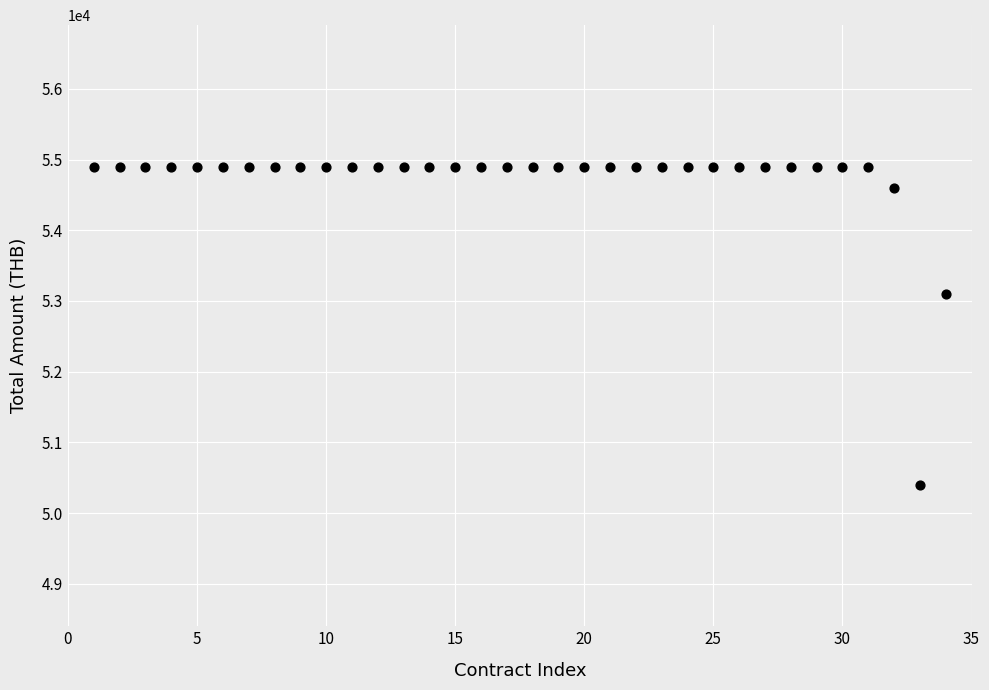

What Y value in the scatter plot is closest to 52650?

53100